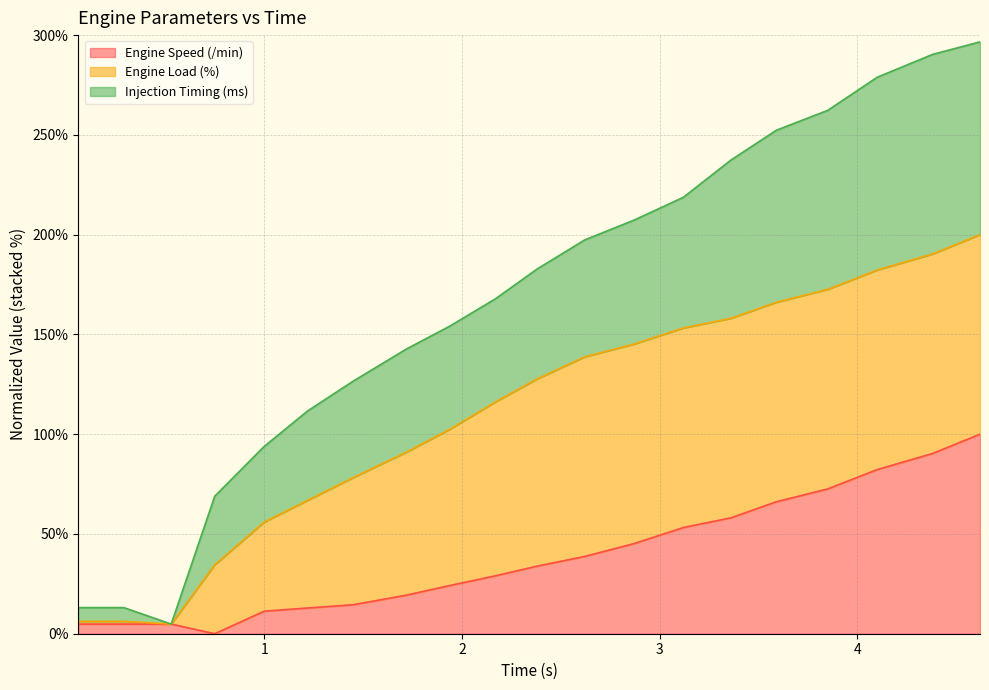

Does the chart display data point markers on the line(s)?

No